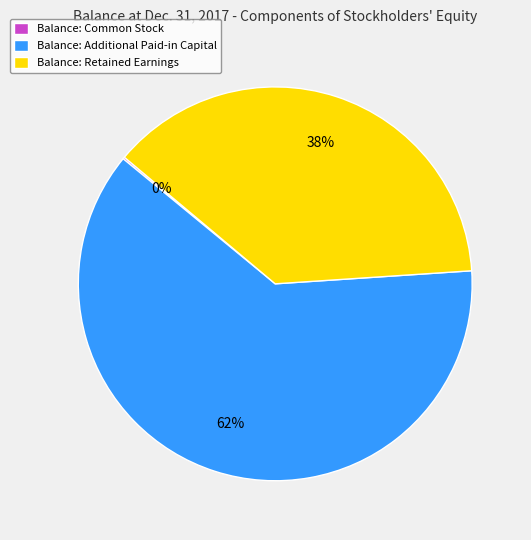

What percentage is the Balance: Additional Paid-in Capital slice, to the nearest percent?

62%